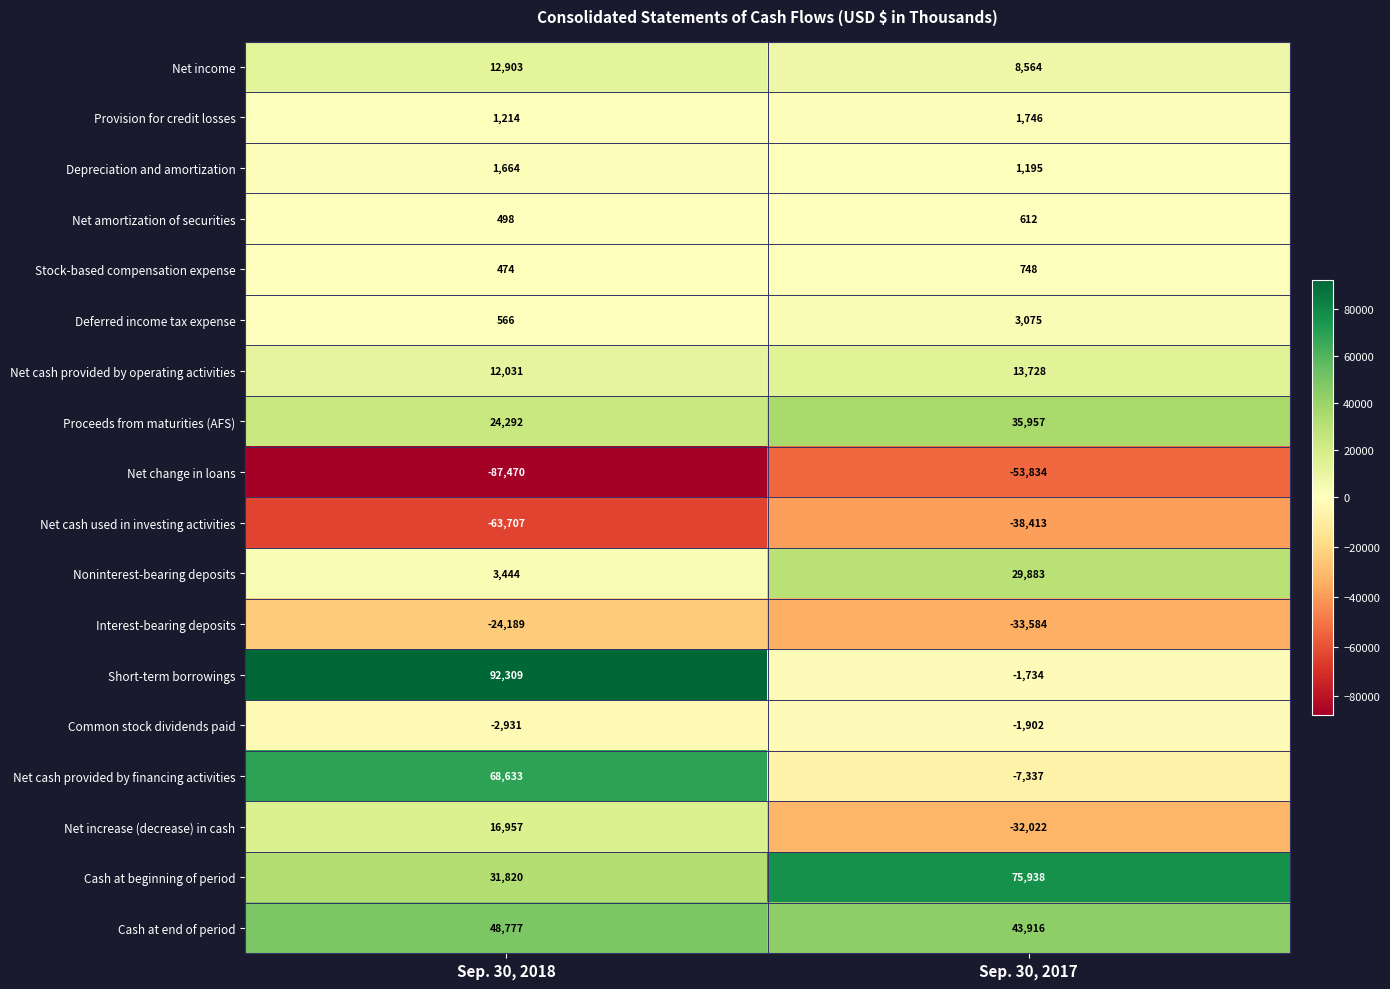

Rank the series at Sep. 30, 2018 from lowest to highest value.

Net change in loans, Net cash used in investing activities, Interest-bearing deposits, Common stock dividends paid, Stock-based compensation expense, Net amortization of securities, Deferred income tax expense, Provision for credit losses, Depreciation and amortization, Noninterest-bearing deposits, Net cash provided by operating activities, Net income, Net increase (decrease) in cash, Proceeds from maturities (AFS), Cash at beginning of period, Cash at end of period, Net cash provided by financing activities, Short-term borrowings